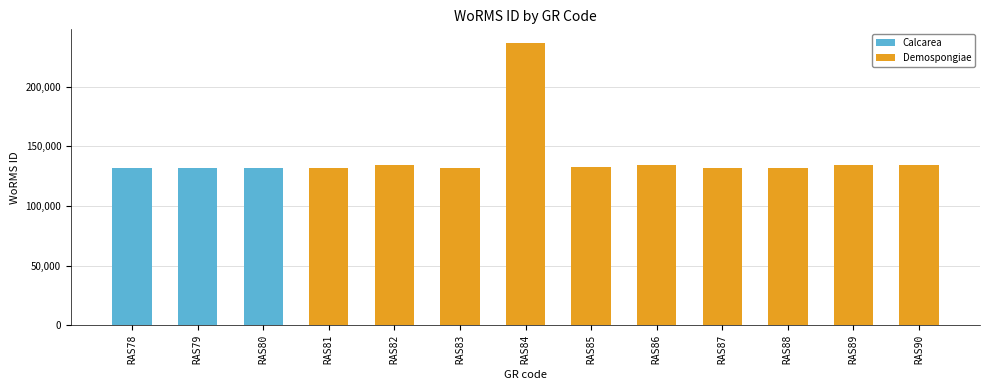

Rank the categories by value from highest to lowest.

RAS84, RAS90, RAS89, RAS82, RAS86, RAS85, RAS79, RAS78, RAS87, RAS88, RAS83, RAS80, RAS81